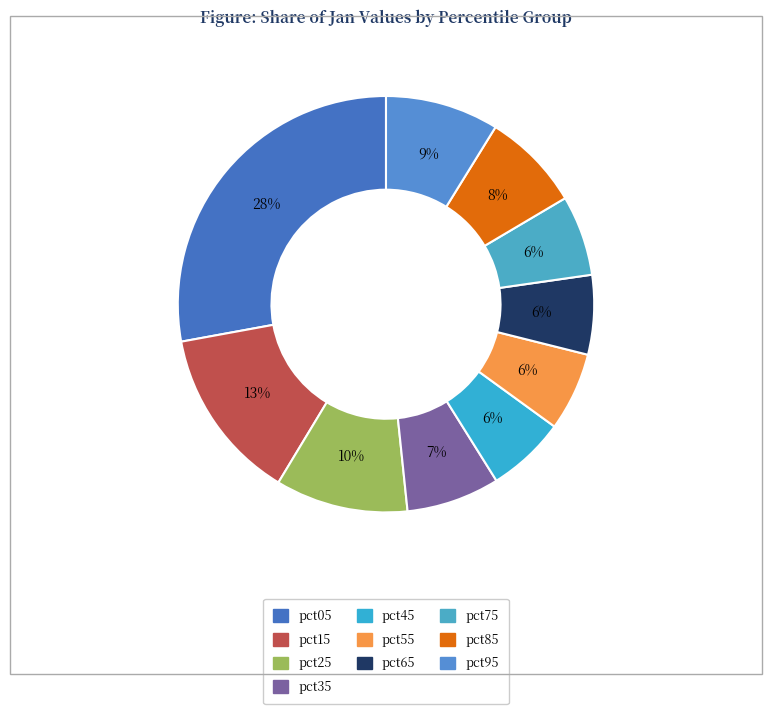

Does pct25 account for over 50% of the chart?

No